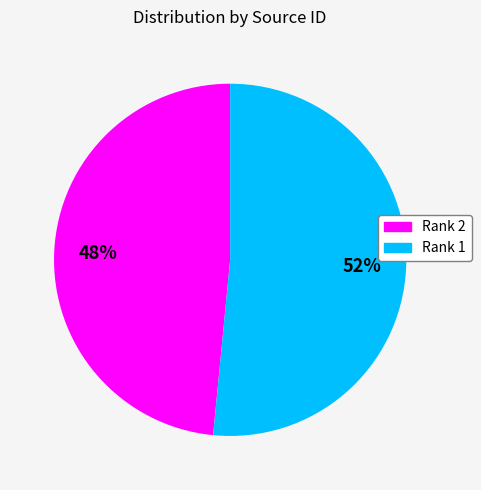

Approximately how many times larger is the value at Rank 1 compared to Rank 2?

1.1